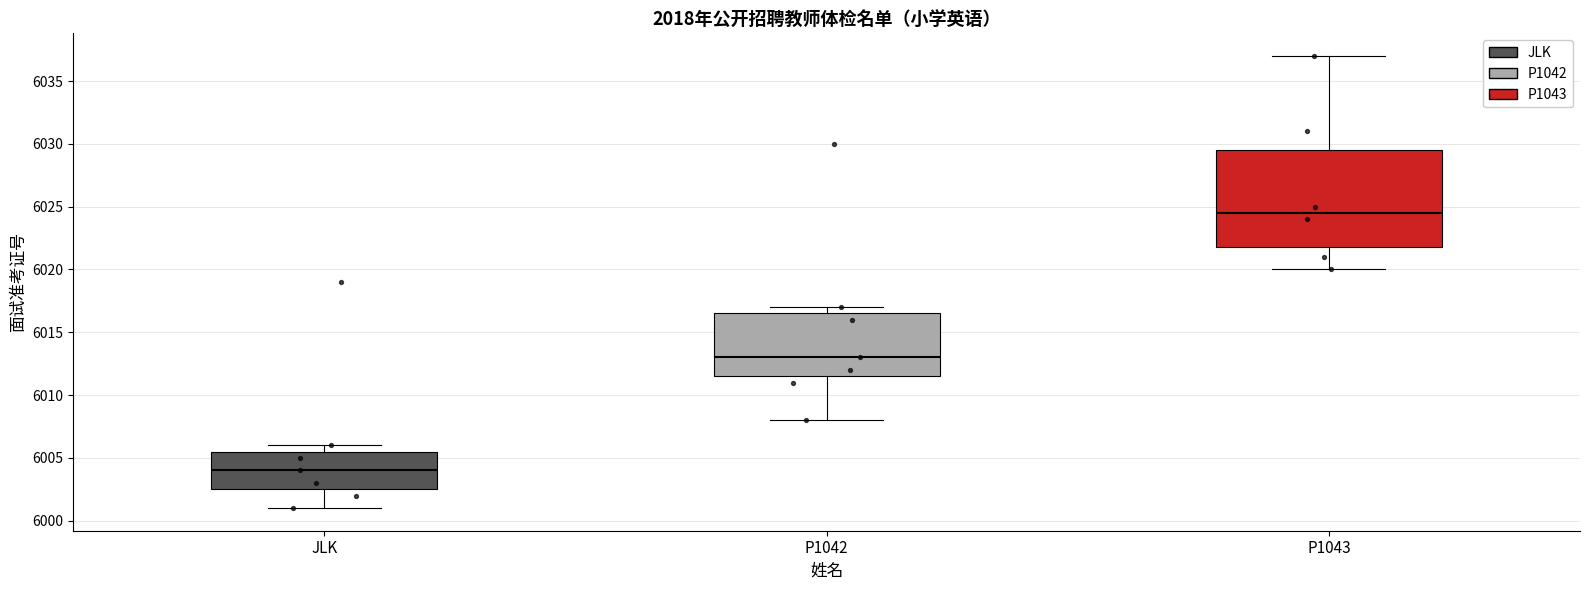

Reading left to right, transcribe this box plot: for each box, give where its median line is, the range the box spans, and where its two whiskers end, as read against the y-axis. The values are not printed on the chart, so give them approximately, as read against the axis.

JLK: median 6004.0, box 6002.5 to 6005.5, whiskers 6001.0 to 6006.0
P1042: median 6013.0, box 6011.5 to 6016.5, whiskers 6008.0 to 6017.0
P1043: median 6024.5, box 6022.0 to 6029.5, whiskers 6020.0 to 6037.0